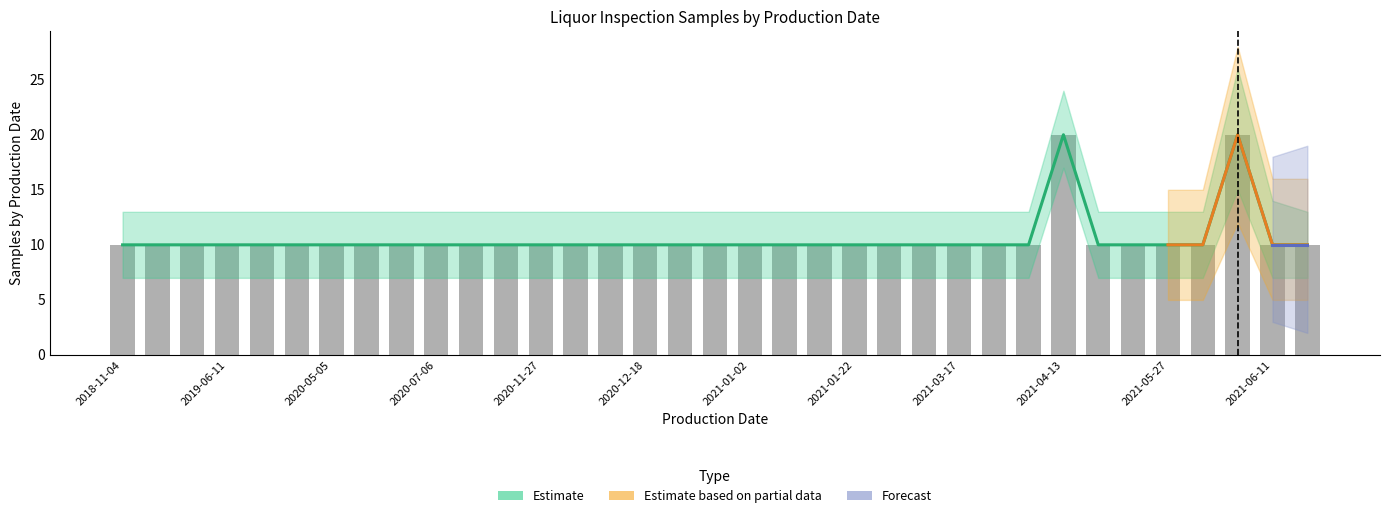

Reading left to right, what are all the values shown in this chart?

2018-11-04=10	2019-03-30=10	2019-05-24=10	2019-06-11=10	2020-03-31=10	2020-04-19=10	2020-05-05=10	2020-05-28=10	2020-06-09=10	2020-07-06=10	2020-11-01=10	2020-11-16=10	2020-11-27=10	2020-12-01=10	2020-12-02=10	2020-12-18=10	2020-12-22=10	2020-12-30=10	2021-01-02=10	2021-01-20=10	2021-01-21=10	2021-01-22=10	2021-01-25=10	2021-03-07=10	2021-03-17=10	2021-03-27=10	2021-04-10=10	2021-04-13=20	2021-04-20=10	2021-04-28=10	2021-05-27=10	2021-06-04=10	2021-06-09=20	2021-06-11=10	2021-08-23=10